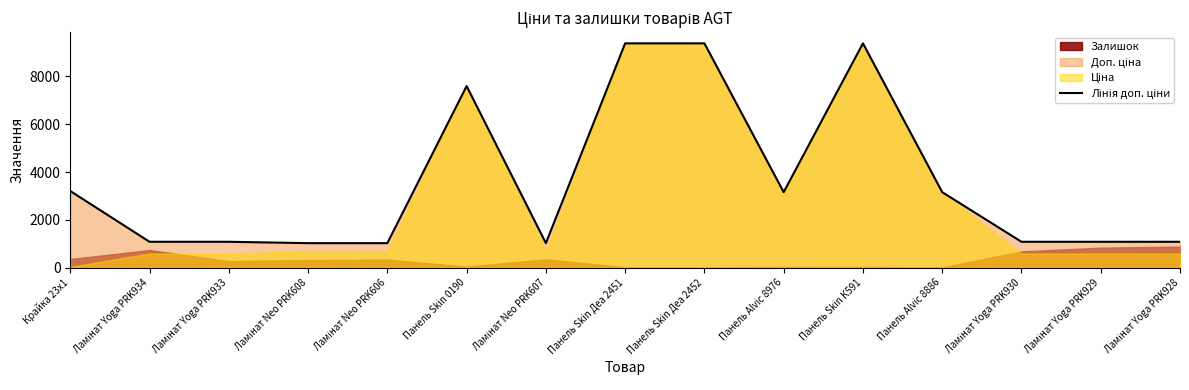

Rank the categories by value from lowest to highest.

Ламінат Neo PRK608, Ламінат Neo PRK606, Ламінат Neo PRK607, Ламінат Yoga PRK934, Ламінат Yoga PRK933, Ламінат Yoga PRK930, Ламінат Yoga PRK929, Ламінат Yoga PRK928, Панель Alvic 8976, Панель Alvic 8886, Крайка 23x1, Панель Skin 0190, Панель Skin Деа 2451, Панель Skin Деа 2452, Панель Skin К591